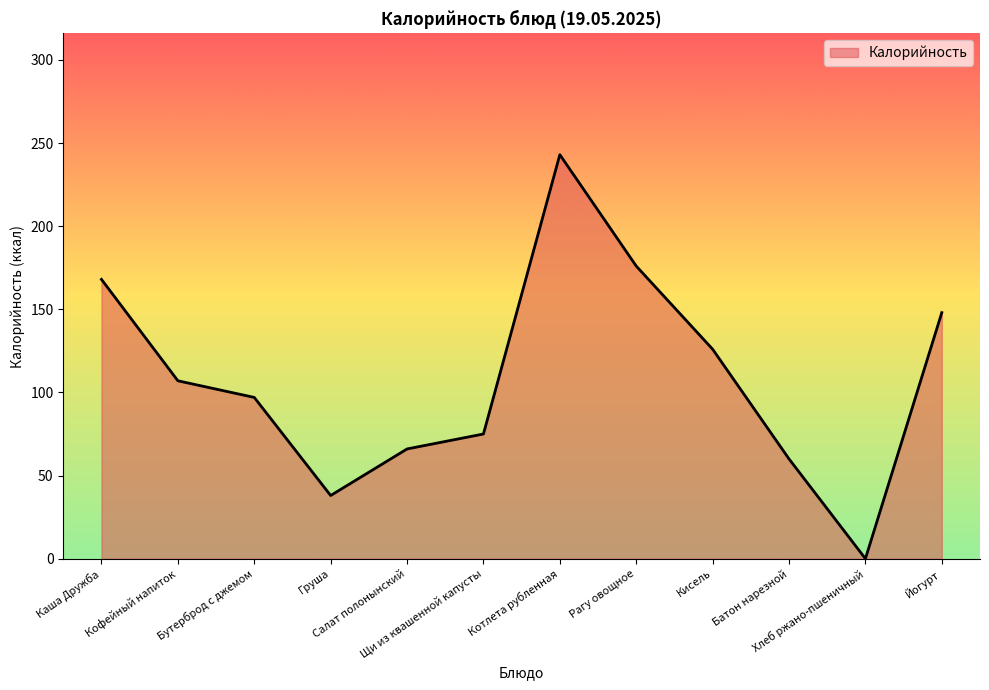

What is the greatest value displayed?

243